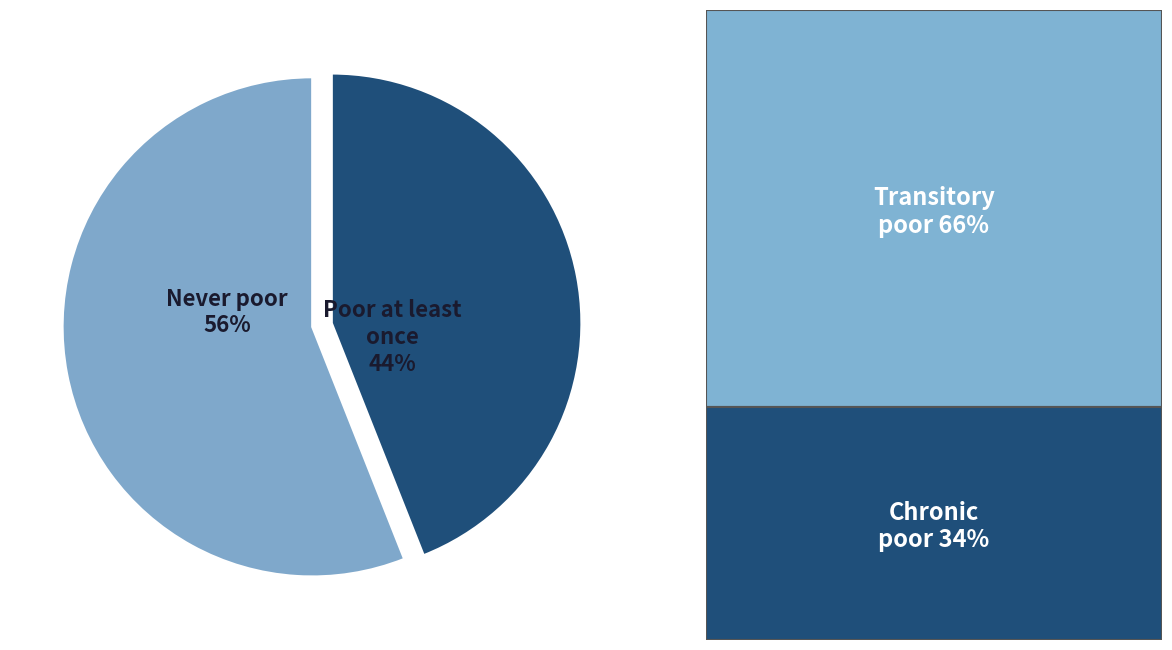

Count the number of slices in the pie.

2